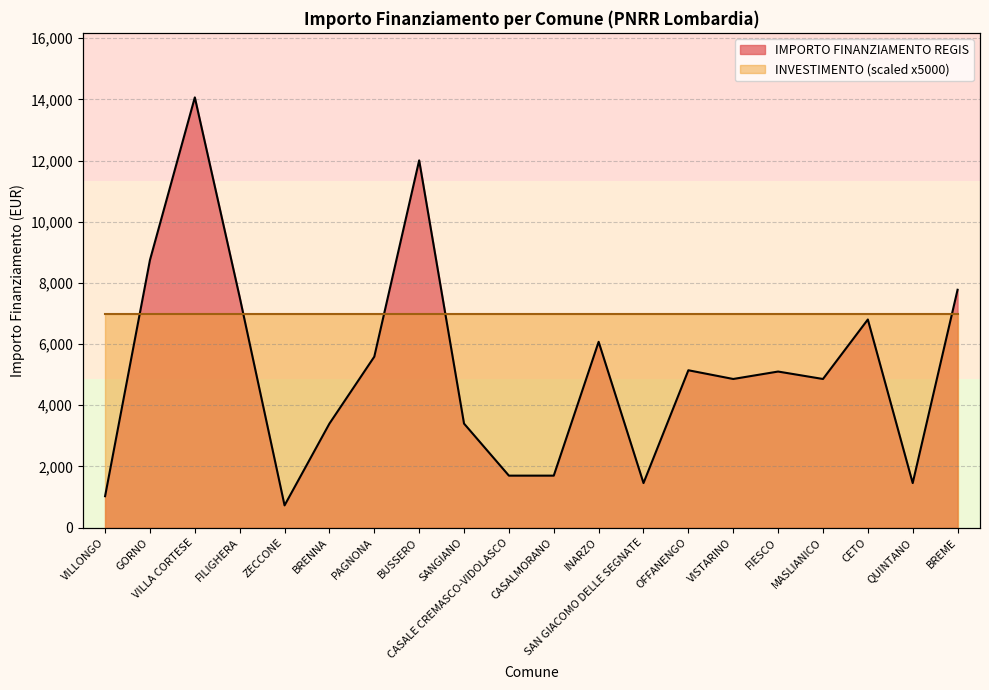

List the labels in order of value, smallest first.

ZECCONE, VILLONGO, SAN GIACOMO DELLE SEGNATE, QUINTANO, CASALE CREMASCO-VIDOLASCO, CASALMORANO, BRENNA, SANGIANO, VISTARINO, MASLIANICO, FIESCO, OFFANENGO, PAGNONA, INARZO, CETO, FILIGHERA, BREME, GORNO, BUSSERO, VILLA CORTESE